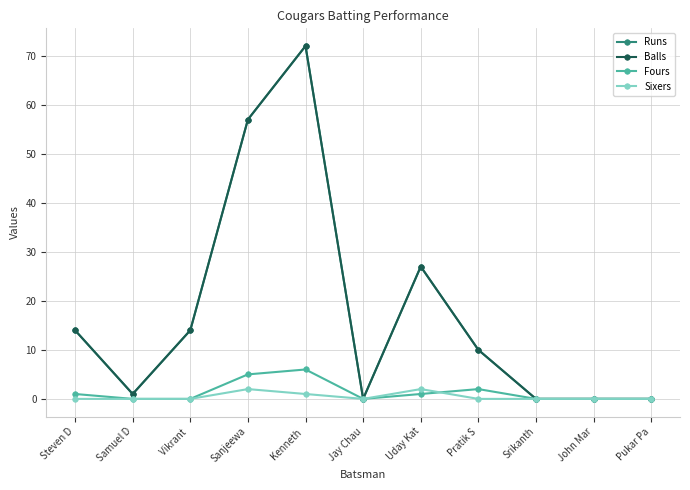

In Fours, how many points are higher than both neighbors (excluding endpoints)?

2